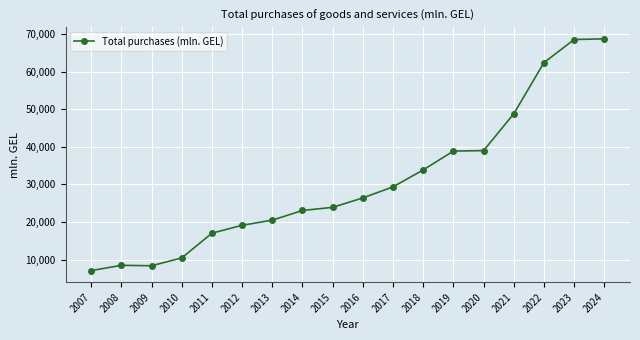

How many values exceed 26417?

9